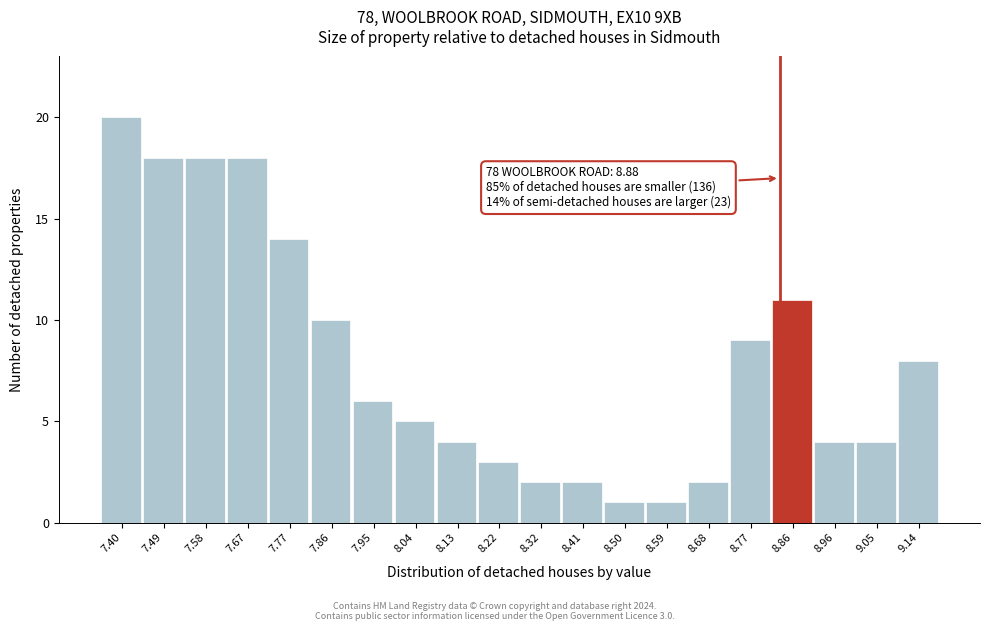

Reading left to right, transcribe all the data shown in this chart.

7.40=20	7.49=18	7.58=18	7.67=18	7.77=14	7.86=10	7.95=6	8.04=5	8.13=4	8.22=3	8.32=2	8.41=2	8.50=1	8.59=1	8.68=2	8.77=9	8.86=11	8.96=4	9.05=4	9.14=8